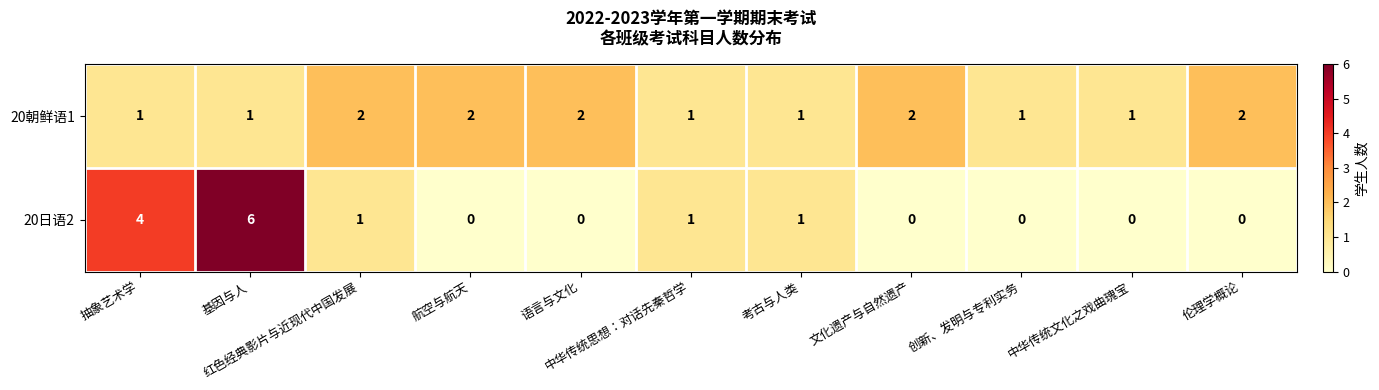

What is the greatest value displayed?

6